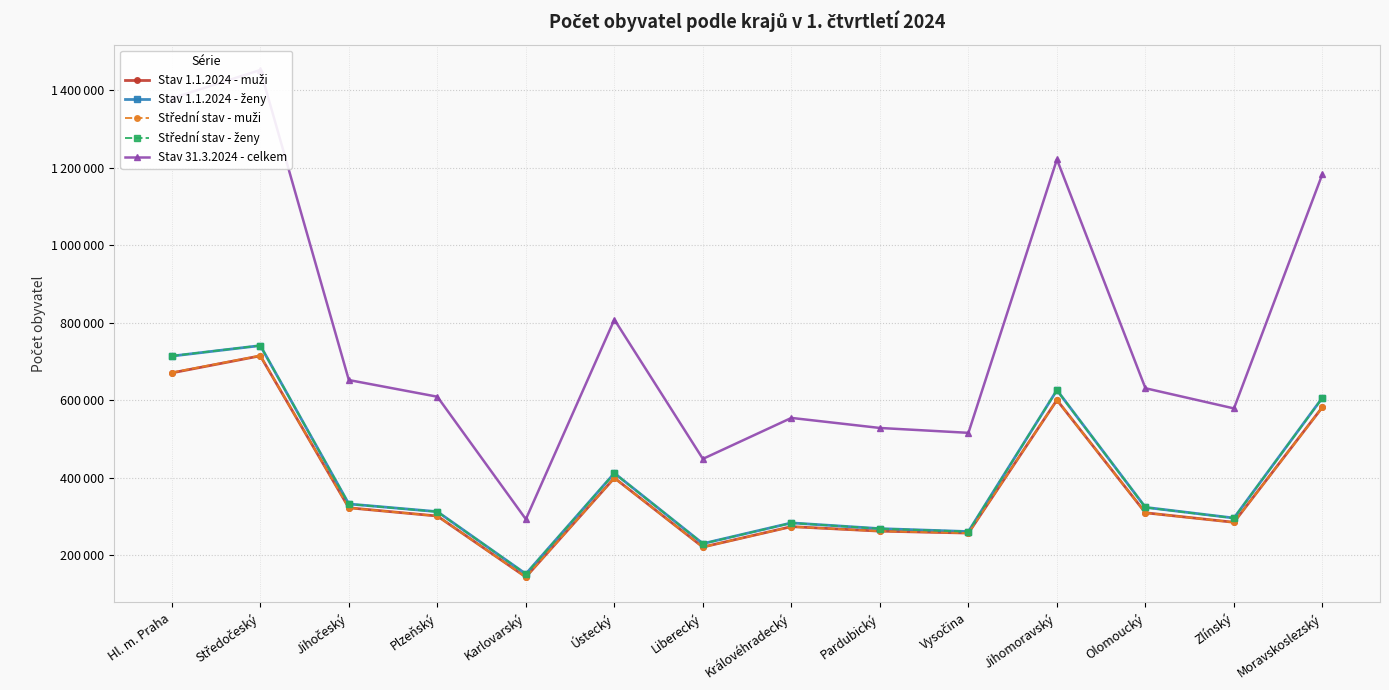

The Střední stav - muži series shows 437786 at Pardubický. True or false?

False